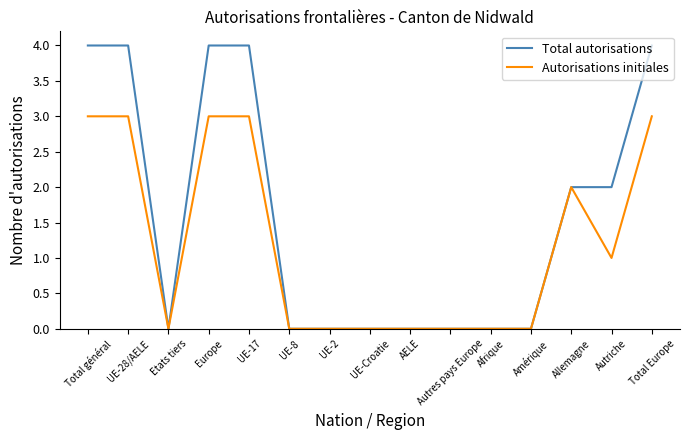

Count the number of data series in this chart.

2